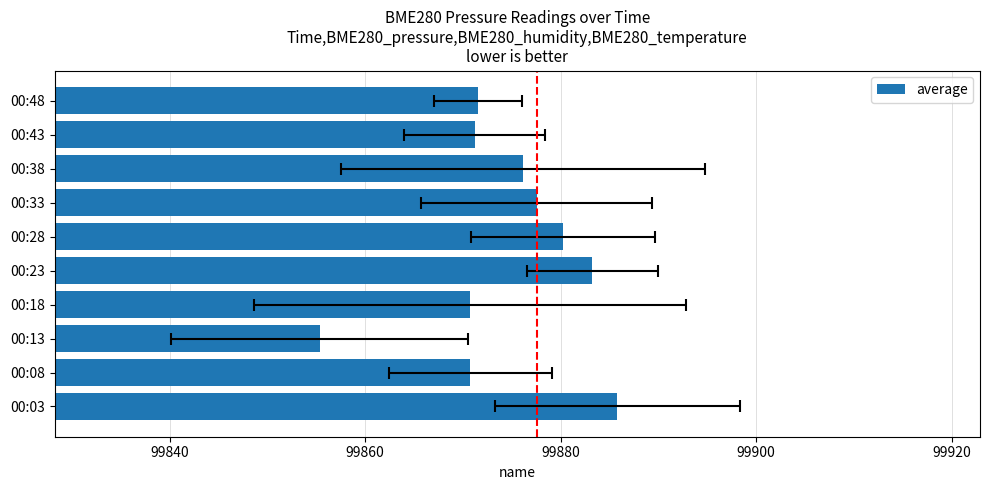

What is the minimum value shown in the chart?

99855.3